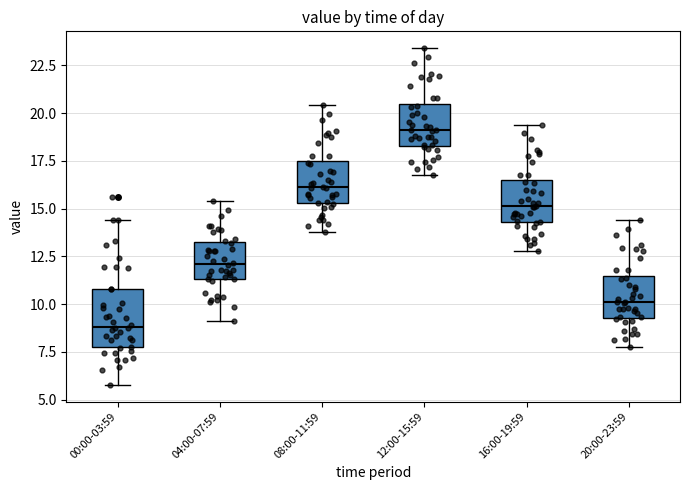

Where does the upper whisker of the box for 08:00-11:59 end on the y-axis? The values are not printed on the chart, so give them approximately, as read against the axis.

20.5